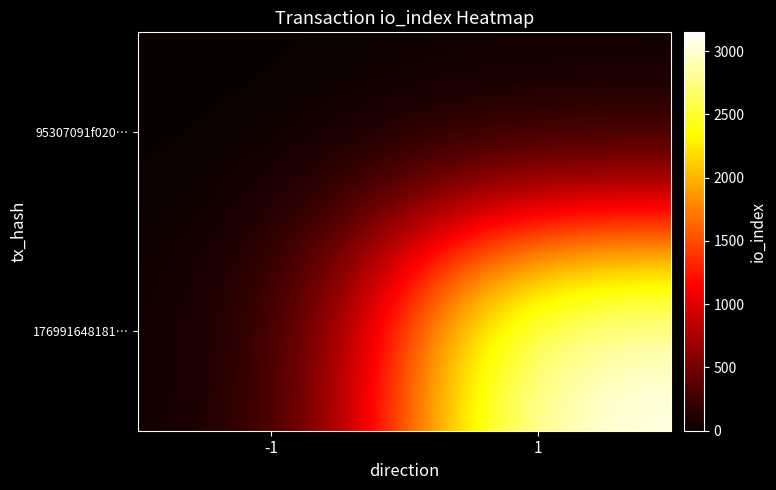

At how many categories does at least one series exceed 2927?

1